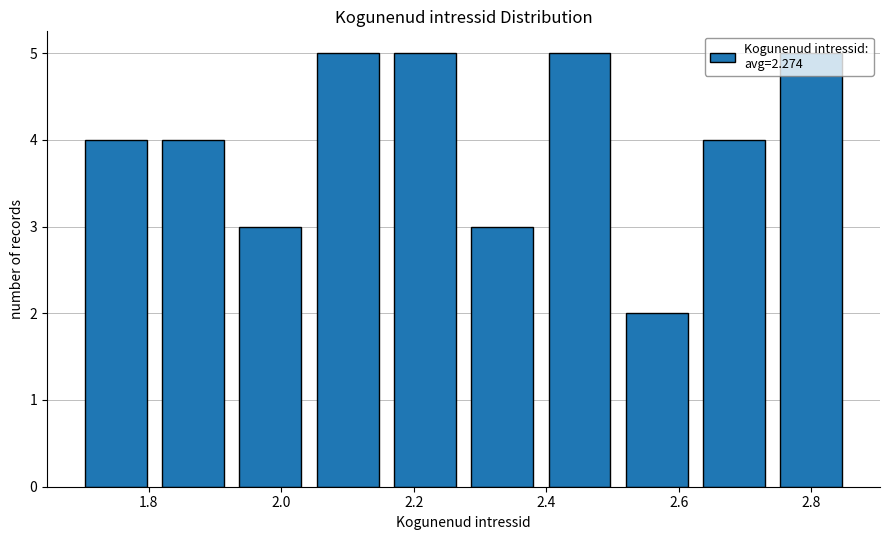

Reading left to right, list every bar in this chart as the range it spans on the x-axis followed by its height. Neither the bar edges nor the heights are printed on the chart, so give them approximately, as read against the axes.

1.70 to 1.80: 4
1.80 to 1.92: 4
1.92 to 2.04: 3
2.04 to 2.16: 5
2.16 to 2.28: 5
2.28 to 2.40: 3
2.40 to 2.50: 5
2.50 to 2.62: 2
2.62 to 2.74: 4
2.74 to 2.86: 5